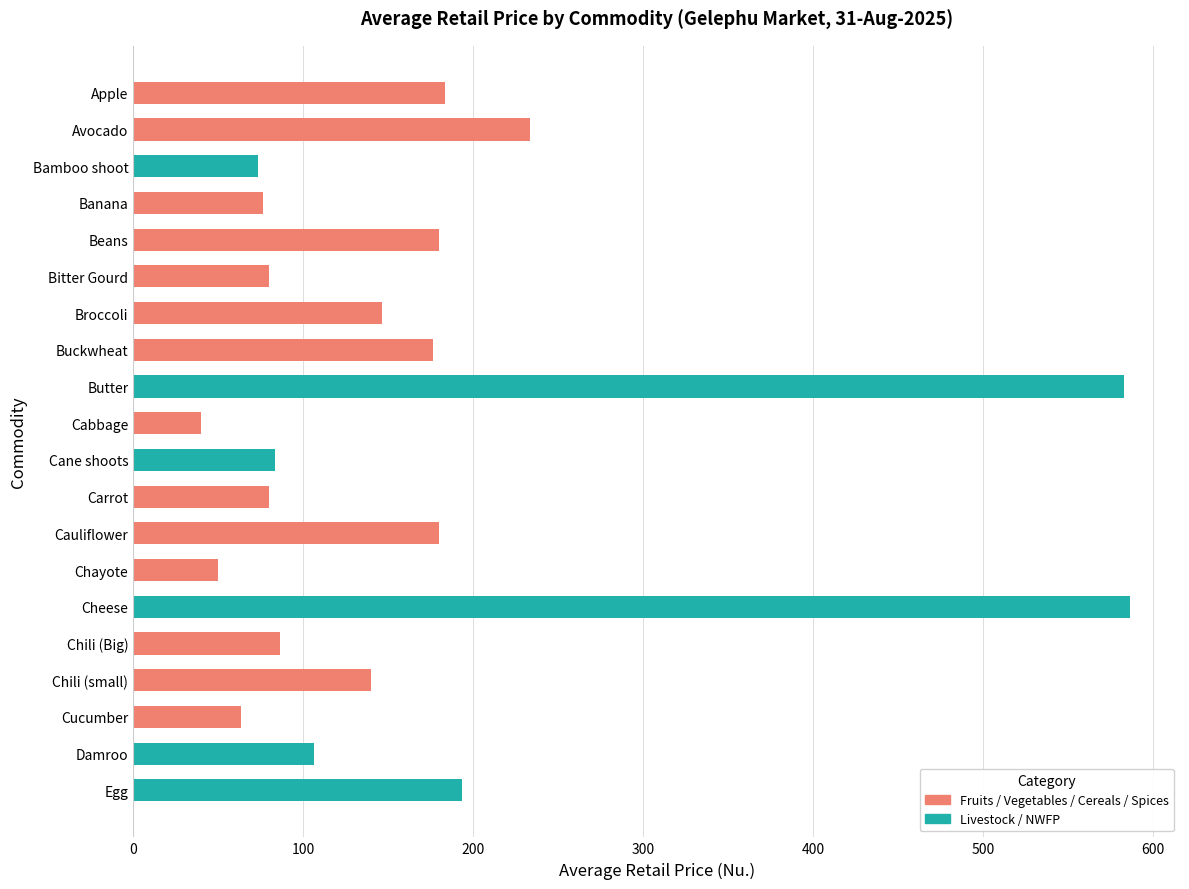

Read the value at Cane shoots.

83.3